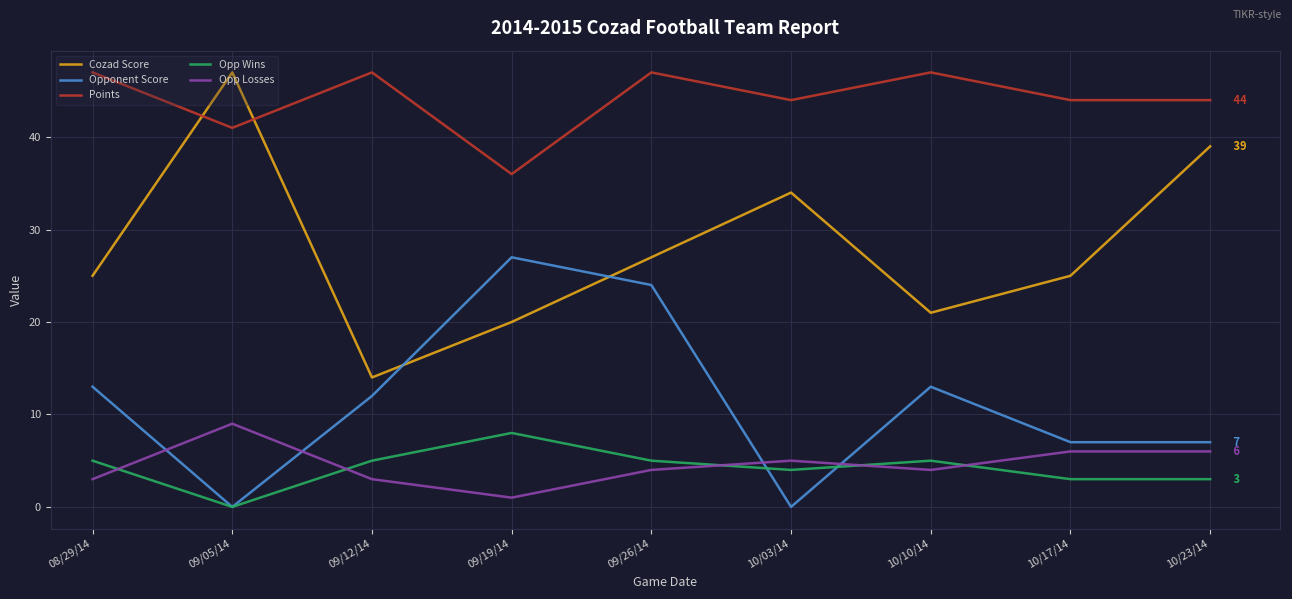

Reading left to right, list all the values displayed in this chart.

Cozad Score: 08/29/14=25	09/05/14=47	09/12/14=14	09/19/14=20	09/26/14=27	10/03/14=34	10/10/14=21	10/17/14=25	10/23/14=39
Opponent Score: 08/29/14=13	09/05/14=0	09/12/14=12	09/19/14=27	09/26/14=24	10/03/14=0	10/10/14=13	10/17/14=7	10/23/14=7
Points: 08/29/14=47	09/05/14=41	09/12/14=47	09/19/14=36	09/26/14=47	10/03/14=44	10/10/14=47	10/17/14=44	10/23/14=44
Opp Wins: 08/29/14=5	09/05/14=0	09/12/14=5	09/19/14=8	09/26/14=5	10/03/14=4	10/10/14=5	10/17/14=3	10/23/14=3
Opp Losses: 08/29/14=3	09/05/14=9	09/12/14=3	09/19/14=1	09/26/14=4	10/03/14=5	10/10/14=4	10/17/14=6	10/23/14=6